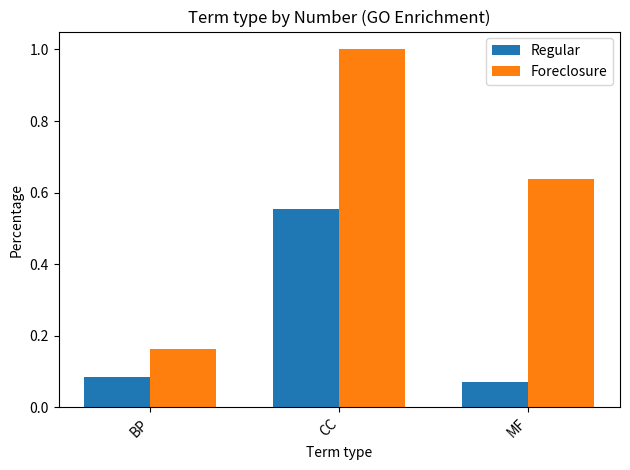

Which series changed the most between BP and CC?

Foreclosure